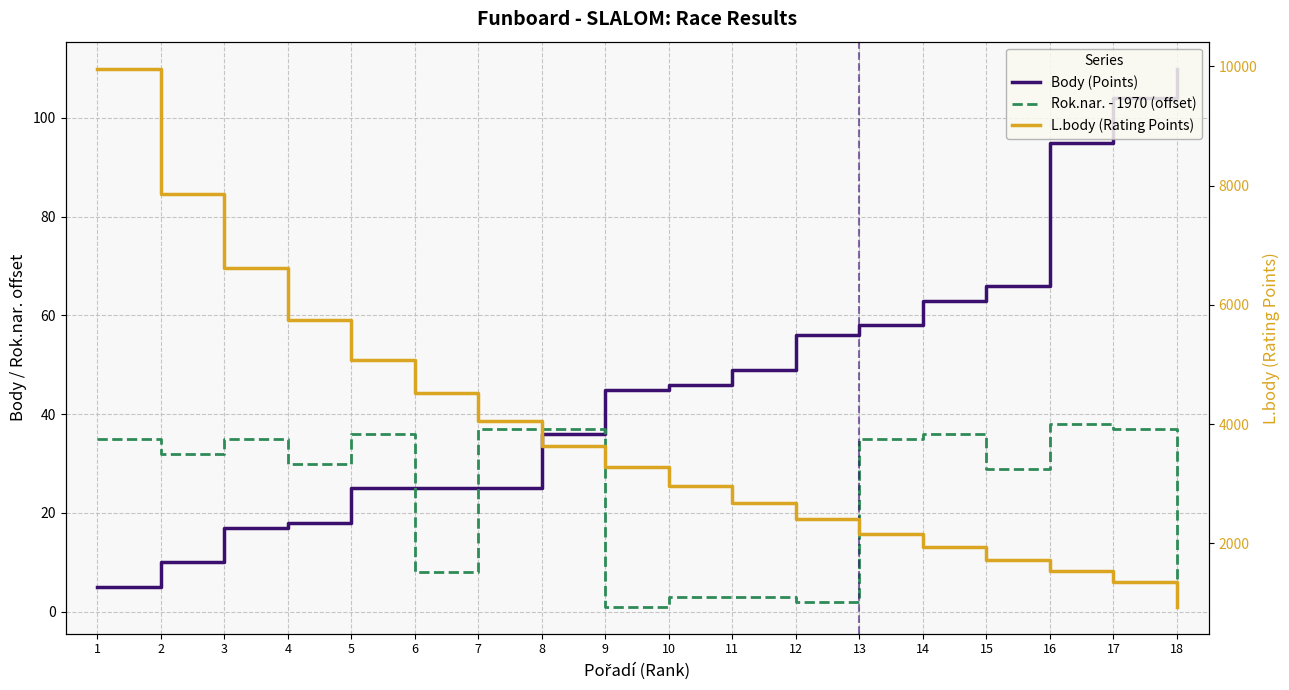

True or false: L.body (Rating Points) and Rok.nar. - 1970 (offset) cross at least once.

False